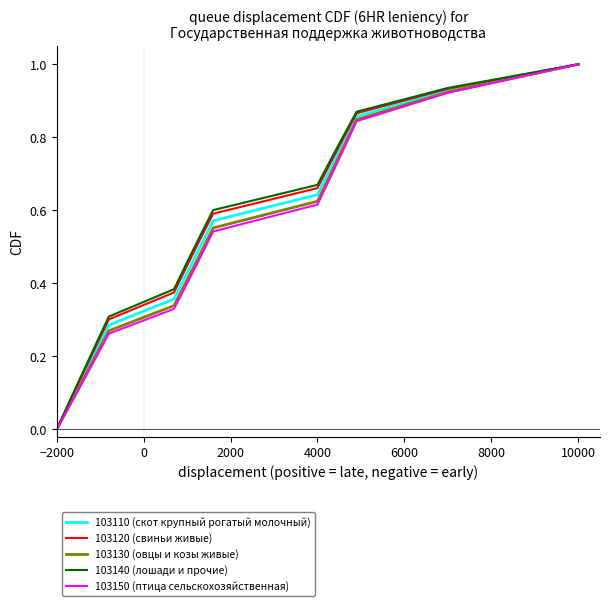

What is the highest value of the 103120 (свиньи живые) series?

1.0